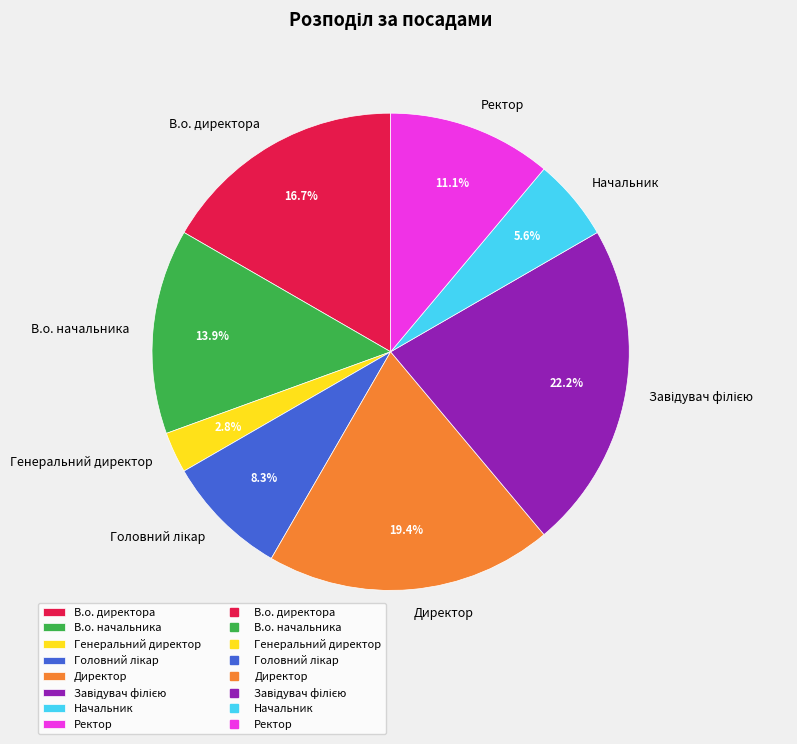

To the nearest percent, what is the combined percentage of Генеральний директор and Ректор?

14%